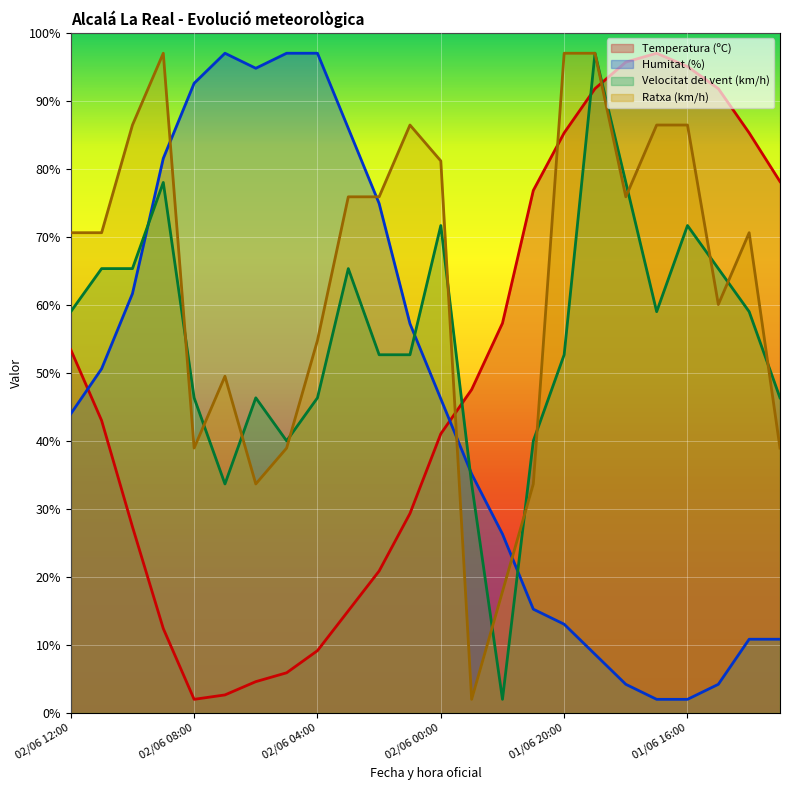

In Humitat (%), how many points are lower than both neighbors (excluding endpoints)?

1